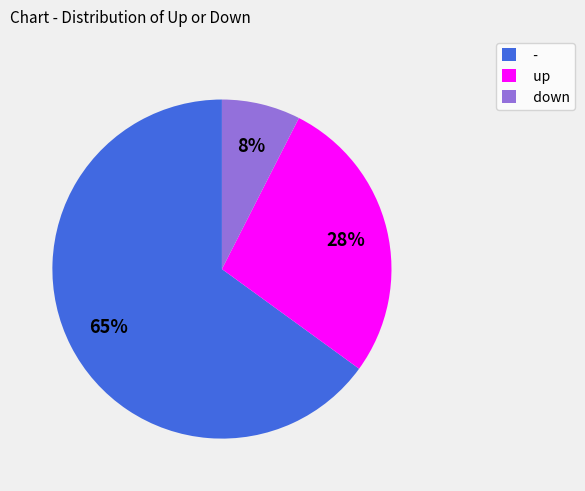

To the nearest percent, what portion does down represent?

8%